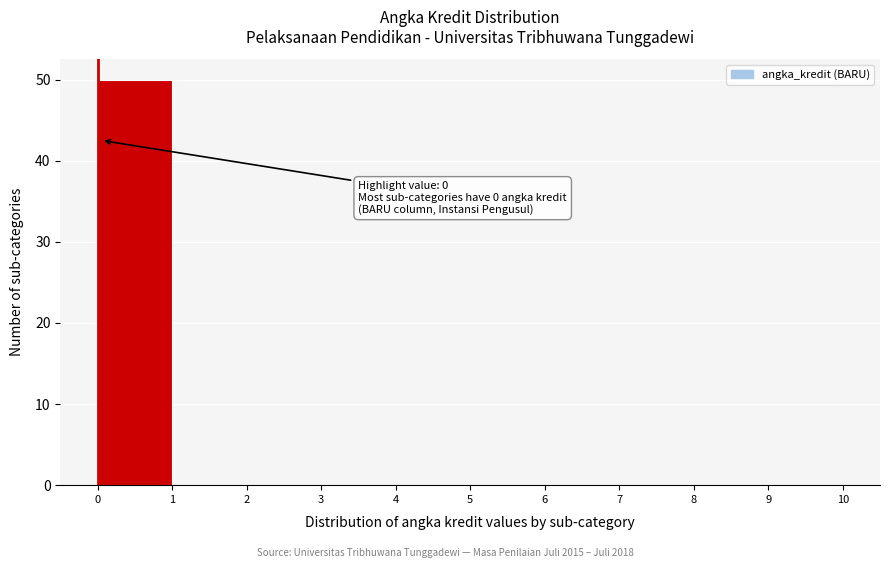

Over which range of the x-axis is the bar tallest?

0 to 1